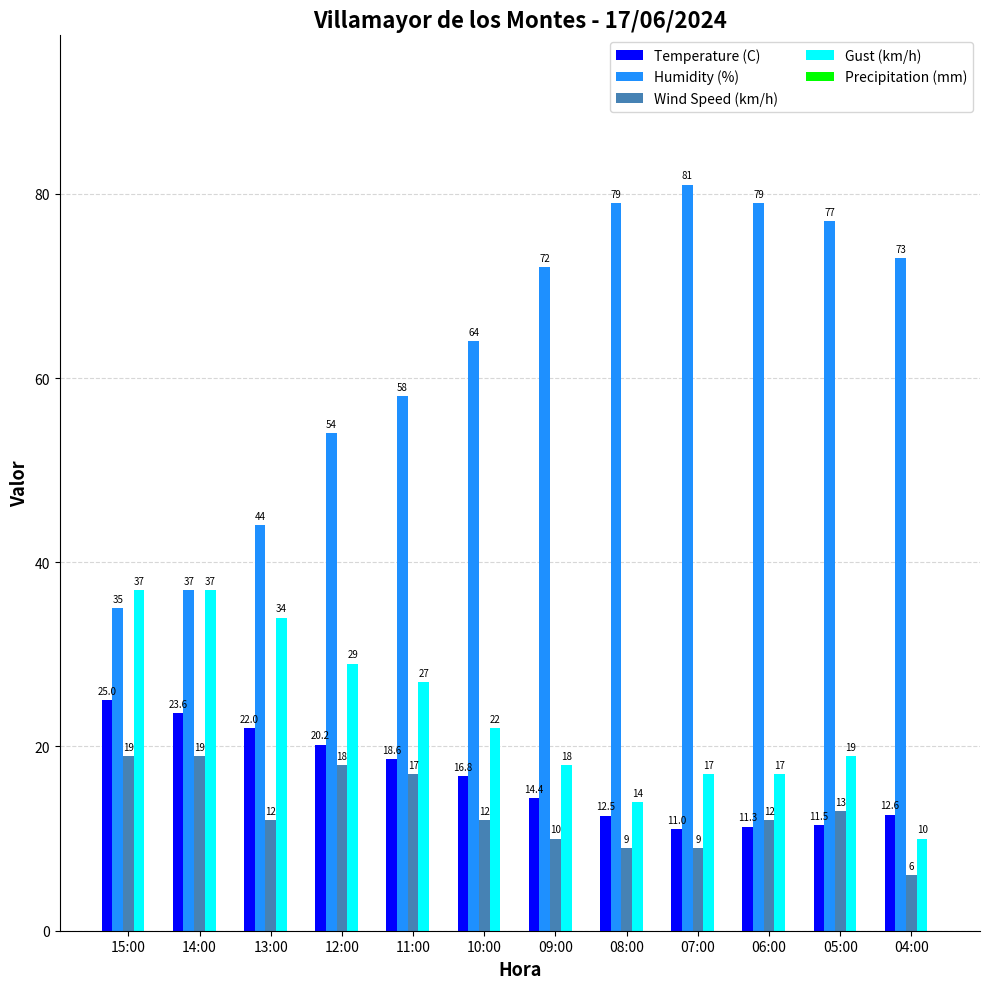

The Temperature (C) series shows 34.4 at 12:00. True or false?

False